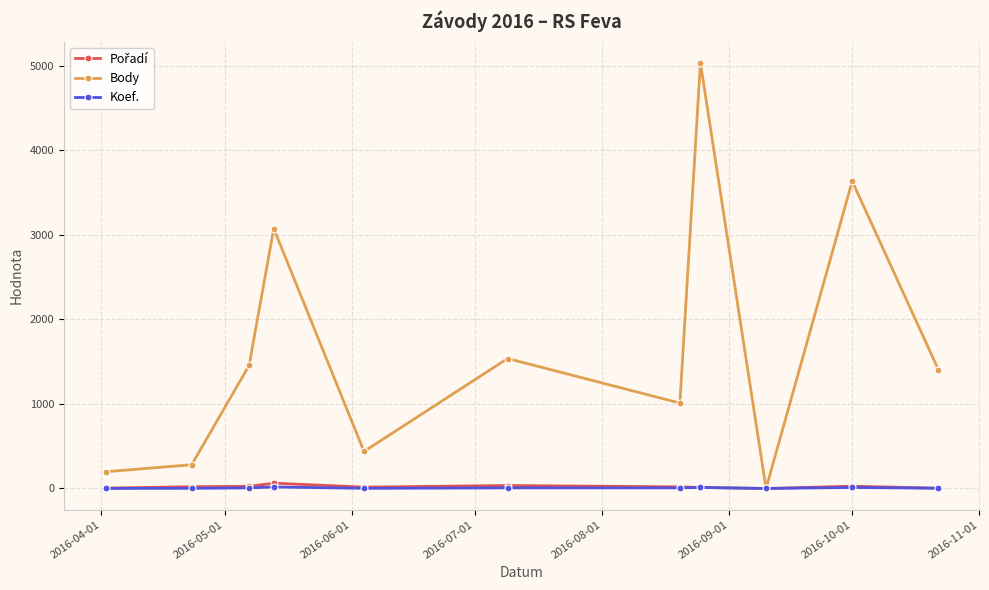

Which series has the largest total across all categories?

Body